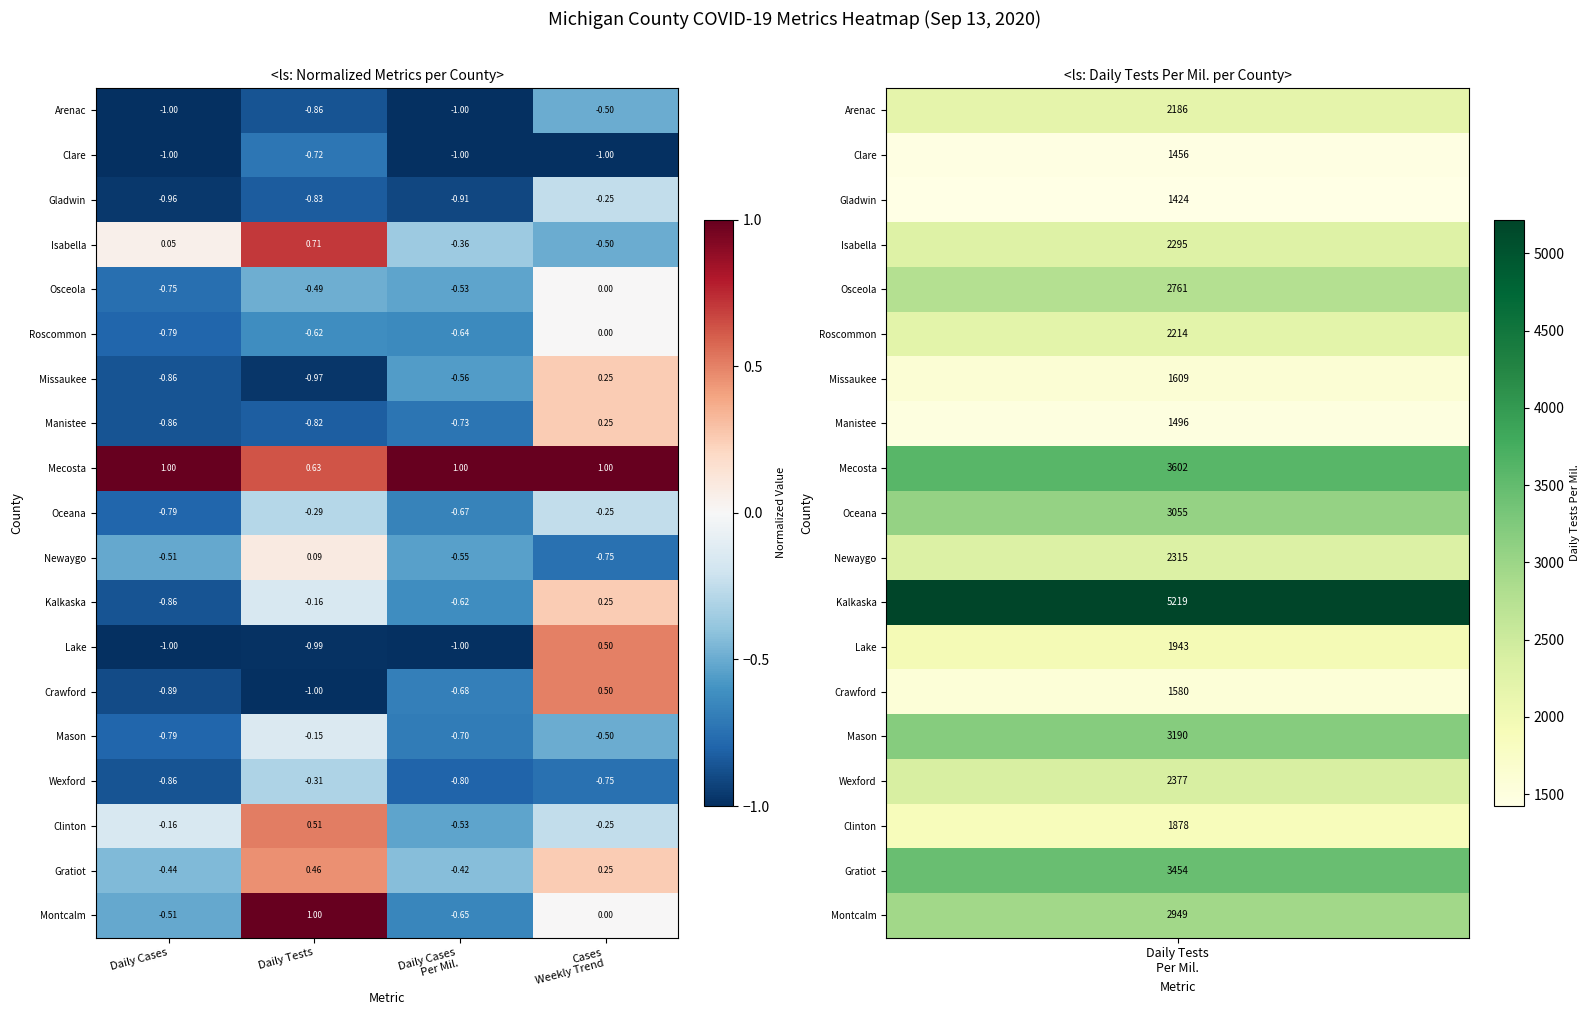

Between Daily Cases and Daily Tests, which series saw the biggest shift?

Montcalm